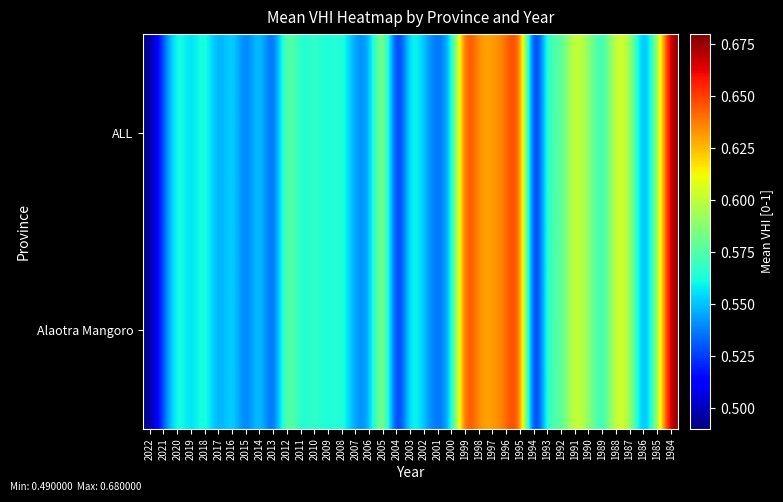

Reading right to left, what are all the values shown in this chart?

ALL: 1984=0.7	1985=0.6	1986=0.5	1987=0.6	1988=0.6	1989=0.6	1990=0.6	1991=0.6	1992=0.6	1993=0.6	1994=0.5	1995=0.7	1996=0.6	1997=0.6	1998=0.6	1999=0.7	2000=0.6	2001=0.5	2002=0.6	2003=0.6	2004=0.5	2005=0.6	2006=0.5	2007=0.5	2008=0.6	2009=0.6	2010=0.6	2011=0.6	2012=0.6	2013=0.5	2014=0.6	2015=0.5	2016=0.6	2017=0.5	2018=0.6	2019=0.6	2020=0.6	2021=0.5	2022=0.5
Alaotra Mangoro: 1984=0.7	1985=0.6	1986=0.5	1987=0.6	1988=0.6	1989=0.6	1990=0.6	1991=0.6	1992=0.6	1993=0.6	1994=0.5	1995=0.7	1996=0.6	1997=0.6	1998=0.6	1999=0.7	2000=0.6	2001=0.5	2002=0.6	2003=0.6	2004=0.5	2005=0.6	2006=0.5	2007=0.5	2008=0.6	2009=0.6	2010=0.6	2011=0.6	2012=0.6	2013=0.5	2014=0.6	2015=0.5	2016=0.6	2017=0.5	2018=0.6	2019=0.6	2020=0.6	2021=0.5	2022=0.5